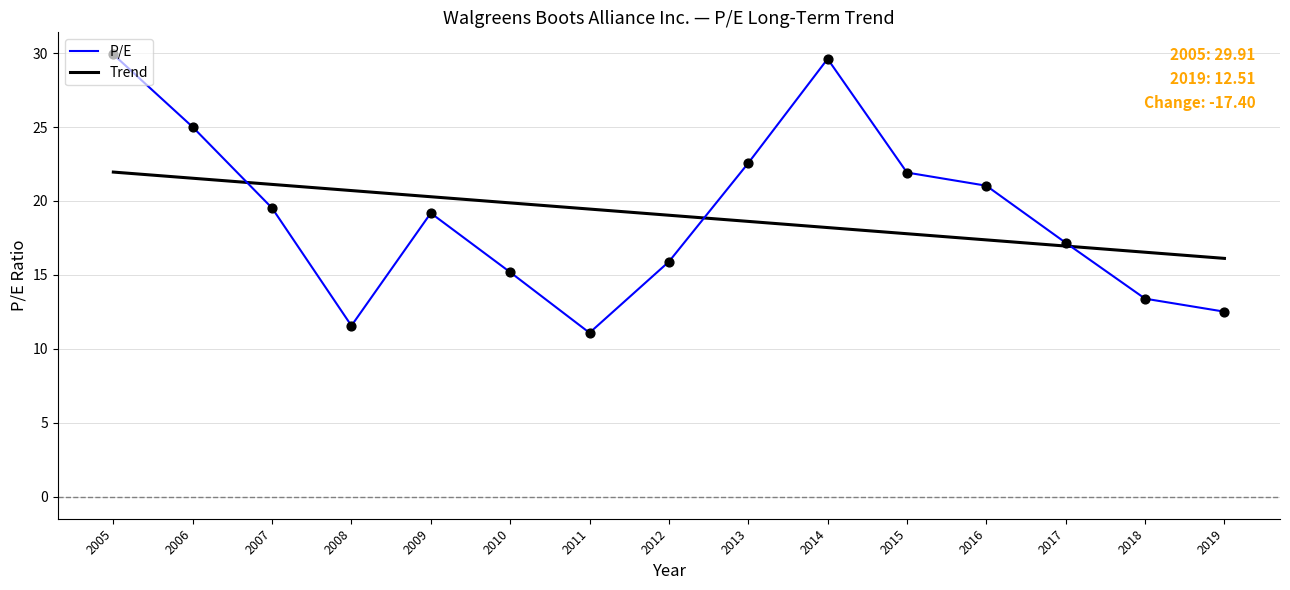

What is the total value across all series at 2013?

41.2